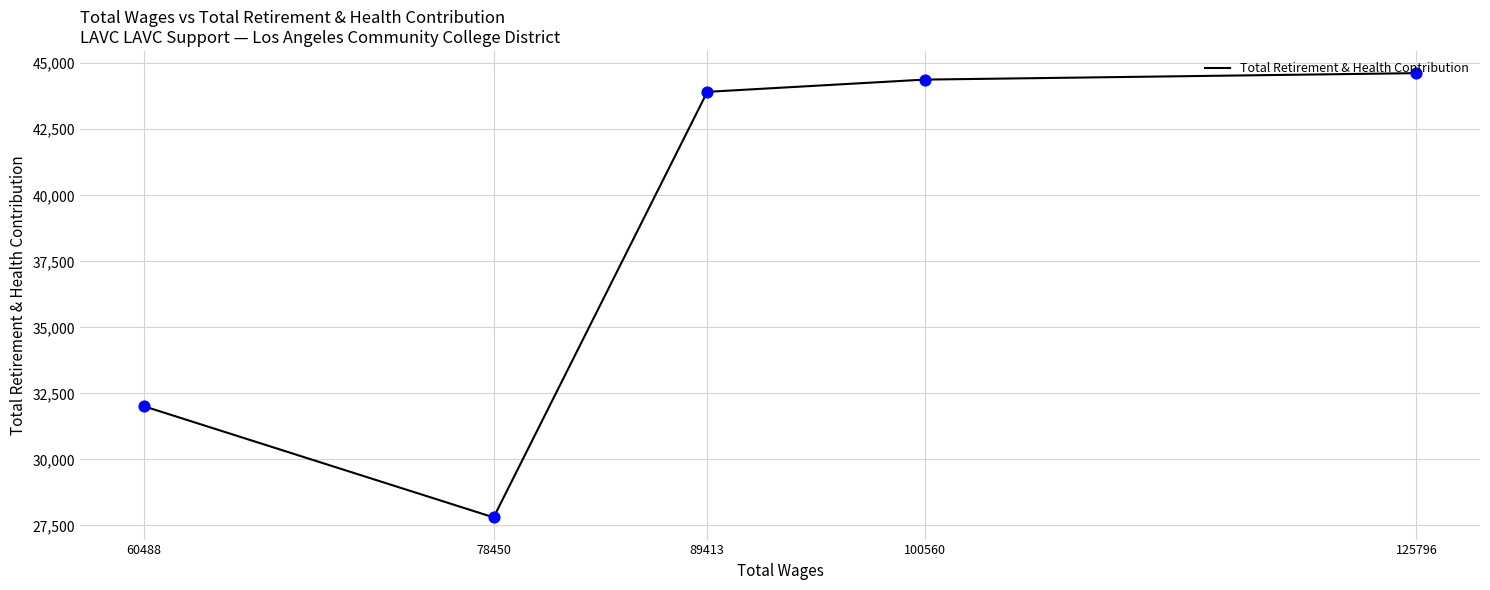

Approximately how many times larger is the value at 89413 compared to 78450?

1.6